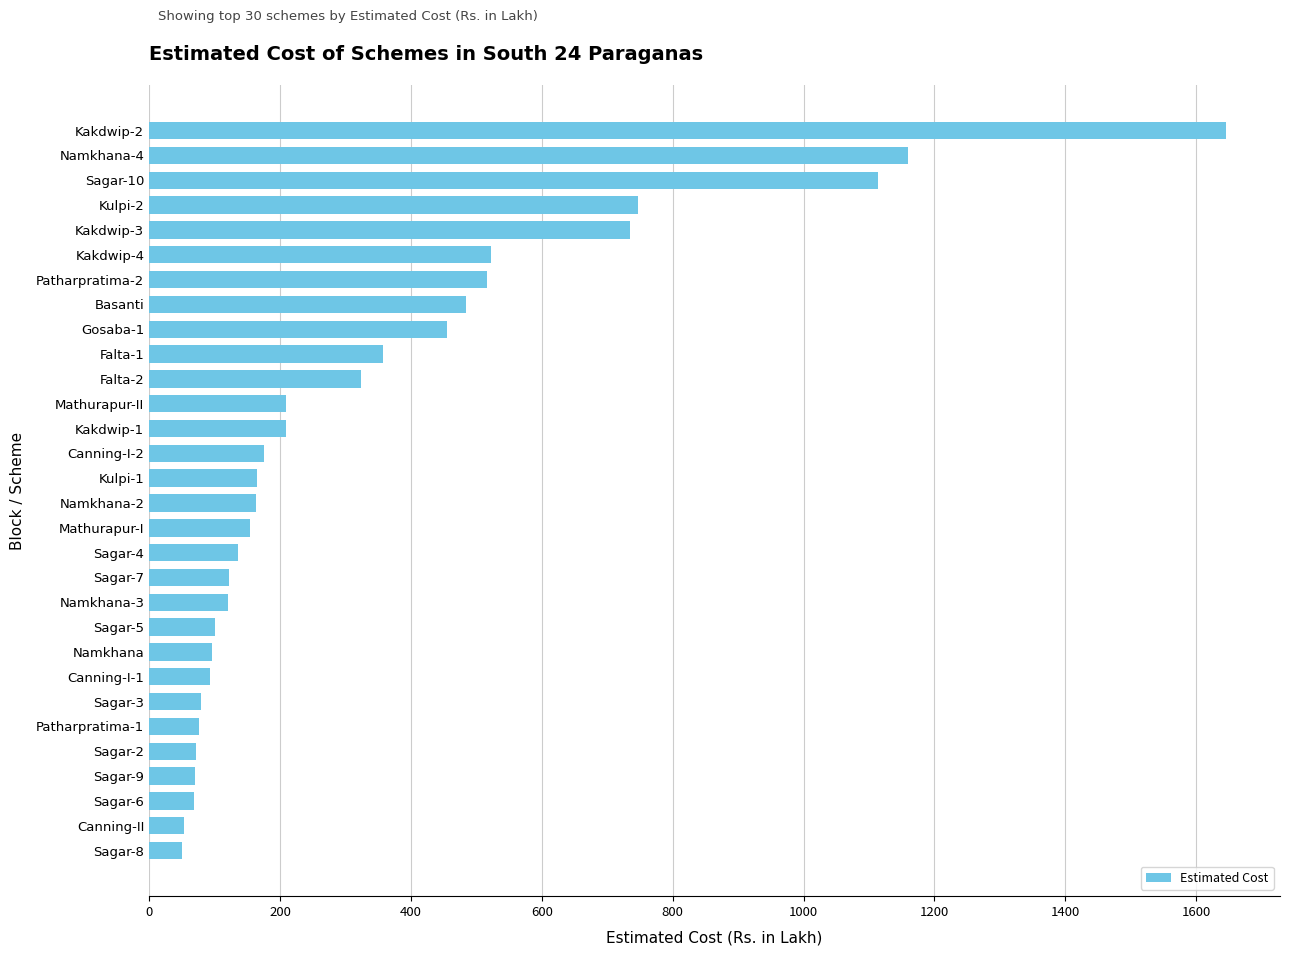

The value at Falta-1 is 227.6. True or false?

False